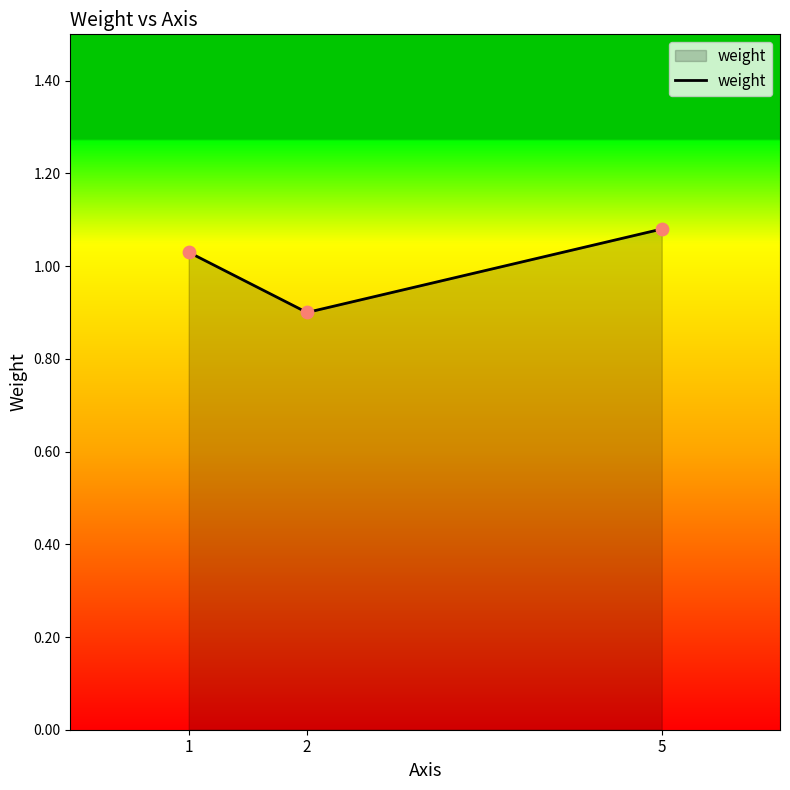

What is the change in value from 2 to 5?

+0.2